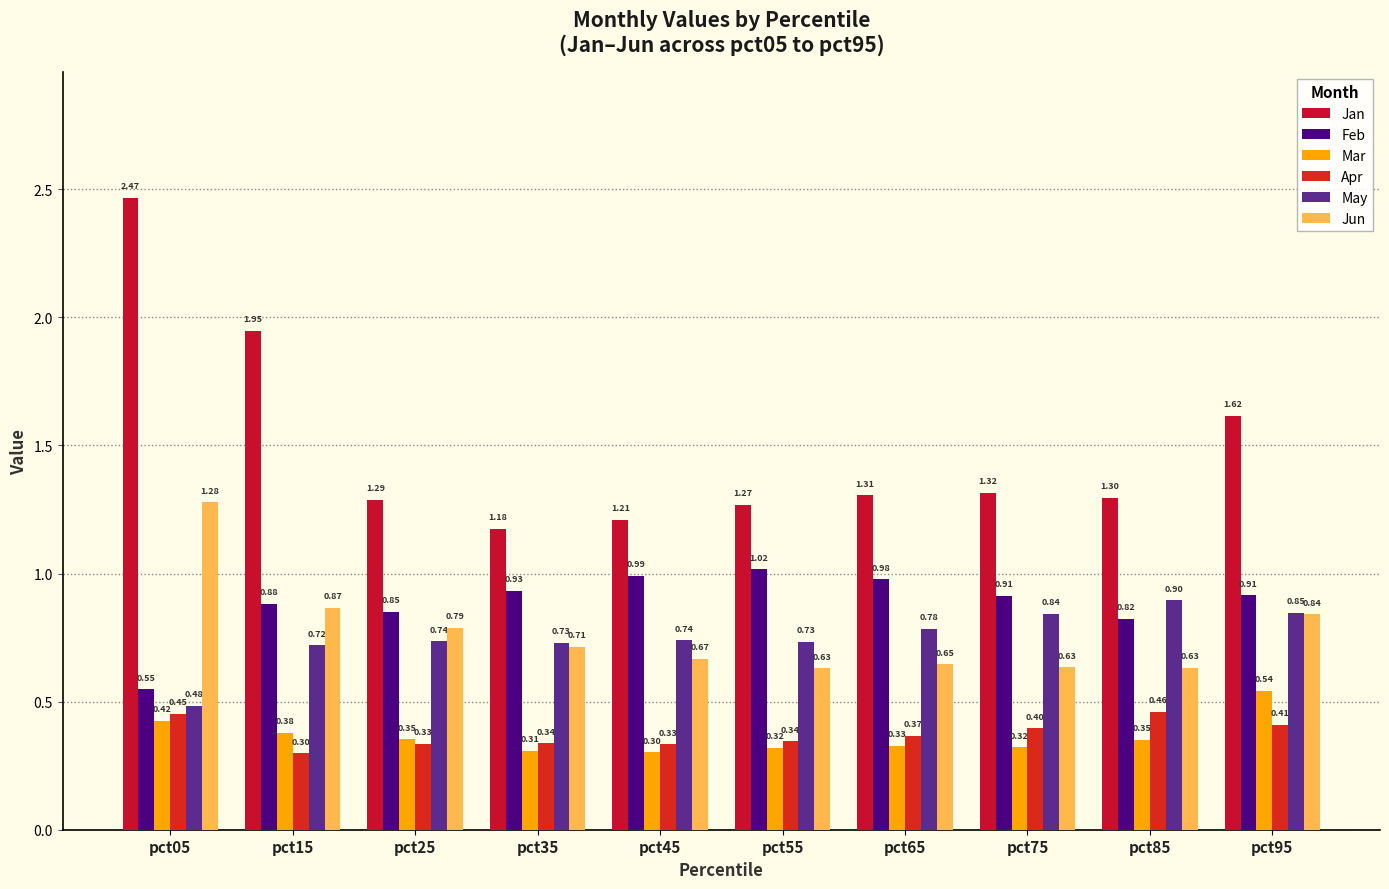

Reading left to right, transcribe all the data shown in this chart.

Jan: 2.5	1.9	1.3	1.2	1.2	1.3	1.3	1.3	1.3	1.6
Feb: 0.5	0.9	0.9	0.9	1.0	1.0	1.0	0.9	0.8	0.9
Mar: 0.4	0.4	0.4	0.3	0.3	0.3	0.3	0.3	0.4	0.5
Apr: 0.5	0.3	0.3	0.3	0.3	0.3	0.4	0.4	0.5	0.4
May: 0.5	0.7	0.7	0.7	0.7	0.7	0.8	0.8	0.9	0.8
Jun: 1.3	0.9	0.8	0.7	0.7	0.6	0.6	0.6	0.6	0.8